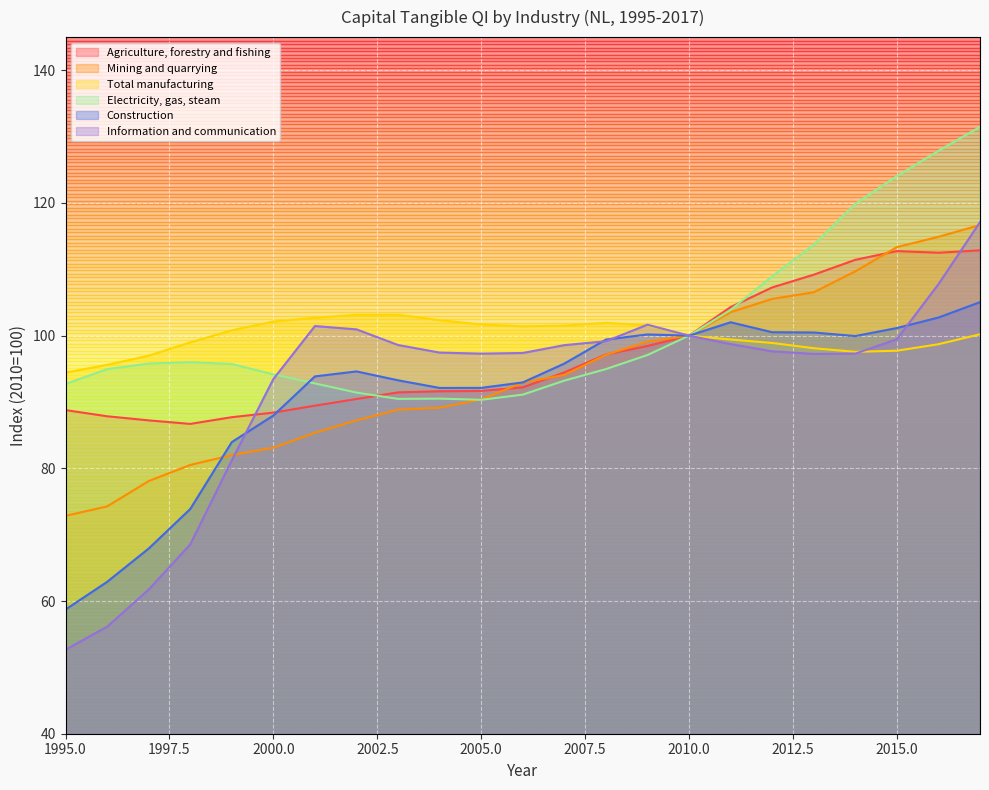

Reading right to left, extract all data points from this chart.

Agriculture, forestry and fishing: 2017=112.9	2016=112.5	2015=112.8	2014=111.4	2013=109.2	2012=107.3	2011=104.3	2010=100.0	2009=98.4	2008=97.2	2007=94.5	2006=92.2	2005=91.7	2004=91.6	2003=91.5	2002=90.5	2001=89.5	2000=88.4	1999=87.7	1998=86.7	1997=87.2	1996=87.8	1995=88.8
Mining and quarrying: 2017=116.7	2016=114.9	2015=113.3	2014=109.7	2013=106.5	2012=105.5	2011=103.5	2010=100.0	2009=99.1	2008=97.1	2007=94.1	2006=92.9	2005=90.4	2004=89.1	2003=88.8	2002=87.2	2001=85.4	2000=83.1	1999=82.0	1998=80.5	1997=78.1	1996=74.3	1995=72.8
Total manufacturing: 2017=100.2	2016=98.7	2015=97.7	2014=97.6	2013=98.1	2012=98.9	2011=99.4	2010=100.0	2009=101.5	2008=101.9	2007=101.5	2006=101.4	2005=101.7	2004=102.3	2003=103.2	2002=103.1	2001=102.7	2000=102.1	1999=100.8	1998=99.0	1997=97.0	1996=95.6	1995=94.4
Electricity, gas, steam: 2017=131.5	2016=127.9	2015=124.0	2014=119.9	2013=113.7	2012=108.9	2011=103.9	2010=100.0	2009=97.1	2008=95.0	2007=93.2	2006=91.1	2005=90.3	2004=90.5	2003=90.5	2002=91.4	2001=92.8	2000=94.2	1999=95.7	1998=96.0	1997=95.8	1996=95.0	1995=92.7
Construction: 2017=105.0	2016=102.7	2015=101.2	2014=99.9	2013=100.5	2012=100.5	2011=102.0	2010=100.0	2009=100.2	2008=99.4	2007=95.8	2006=93.0	2005=92.1	2004=92.1	2003=93.3	2002=94.6	2001=93.9	2000=88.0	1999=84.0	1998=73.9	1997=67.9	1996=62.9	1995=58.7
Information and communication: 2017=117.1	2016=107.8	2015=99.5	2014=97.3	2013=97.2	2012=97.6	2011=98.7	2010=100.0	2009=101.7	2008=99.2	2007=98.6	2006=97.4	2005=97.3	2004=97.5	2003=98.6	2002=101.0	2001=101.5	2000=93.5	1999=81.2	1998=68.5	1997=61.7	1996=56.1	1995=52.7